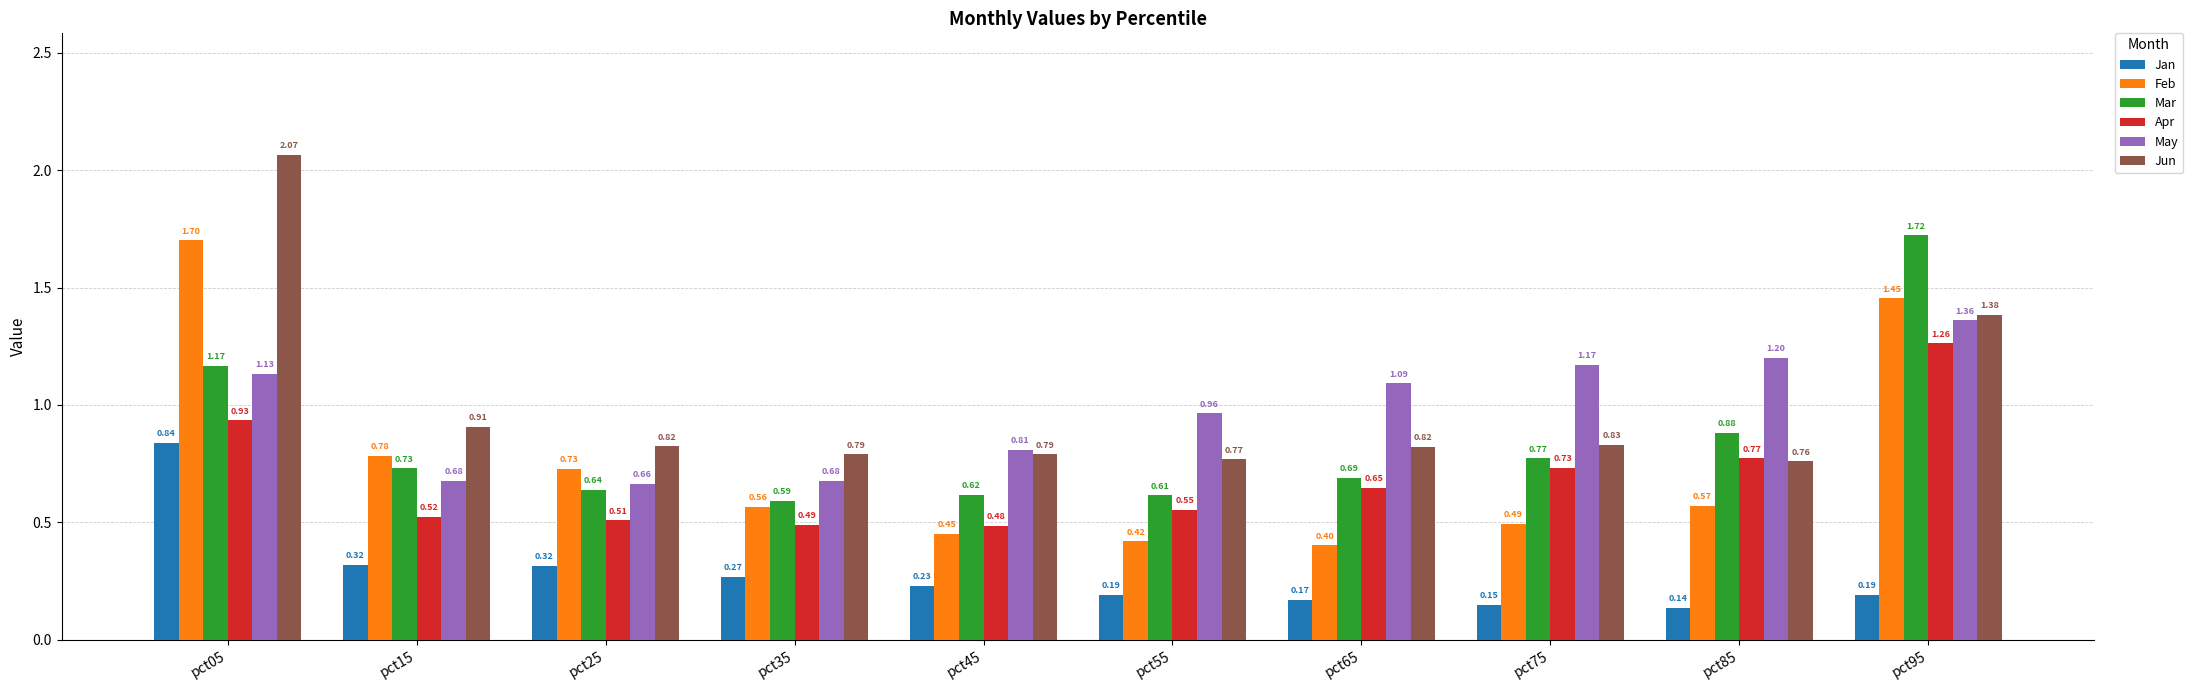

What is the total value across all series at pct05?

7.8